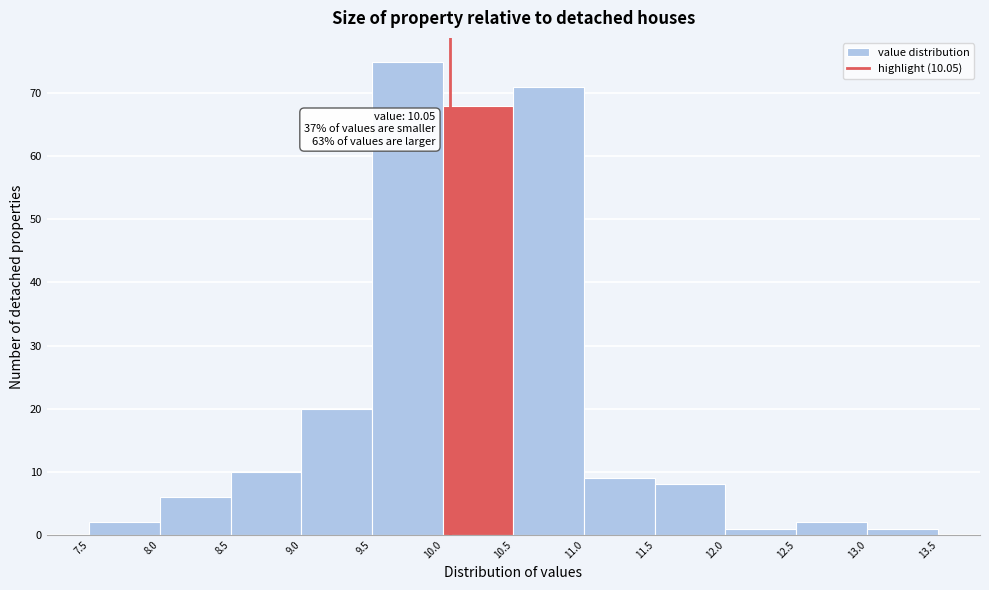

Which range on the x-axis has the tallest bar?

9.5 to 10.0